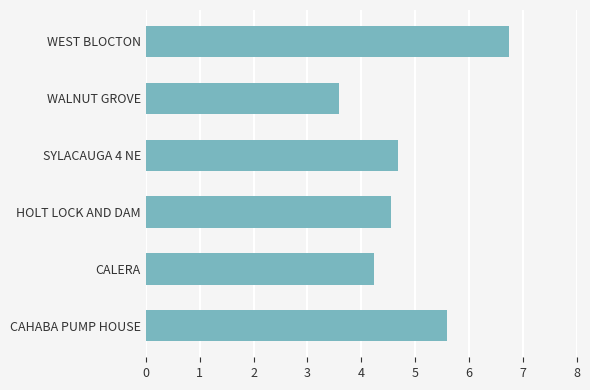

What is the maximum value shown in the chart?

6.8